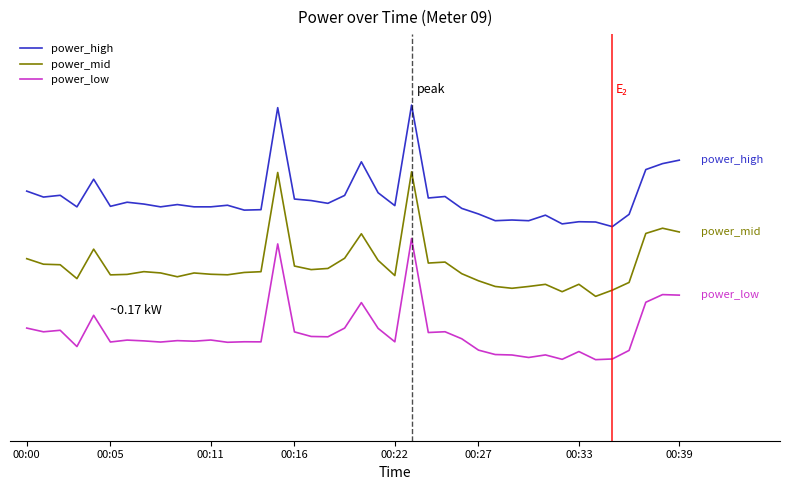

True or false: power_high and power_low intersect in this chart.

False